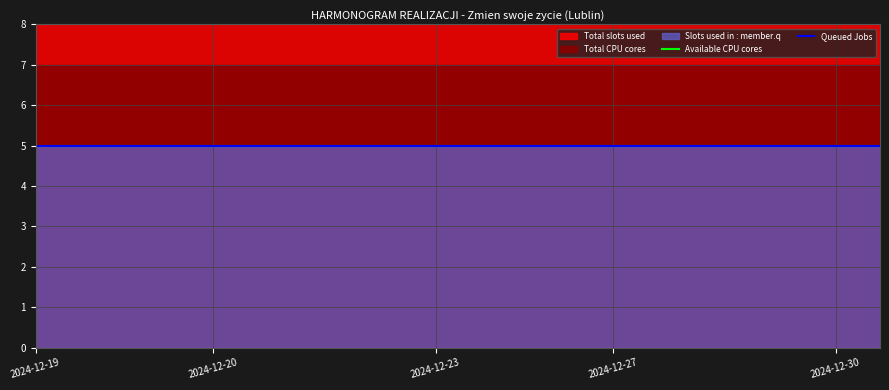

True or false: Total CPU cores has more than 0 interior local peaks.

False